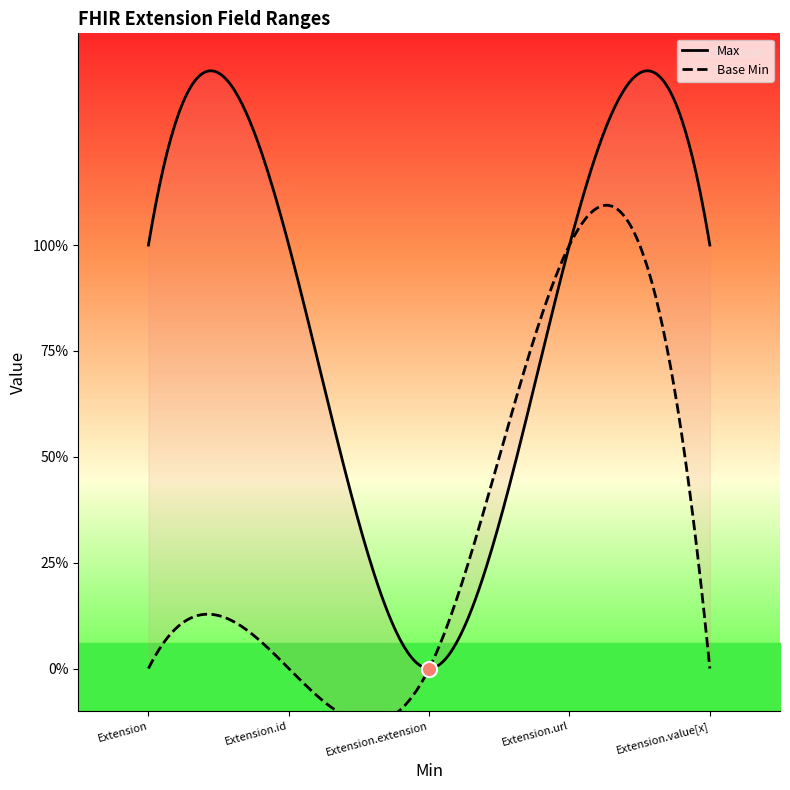

Which series contains the lowest Y value?

Max